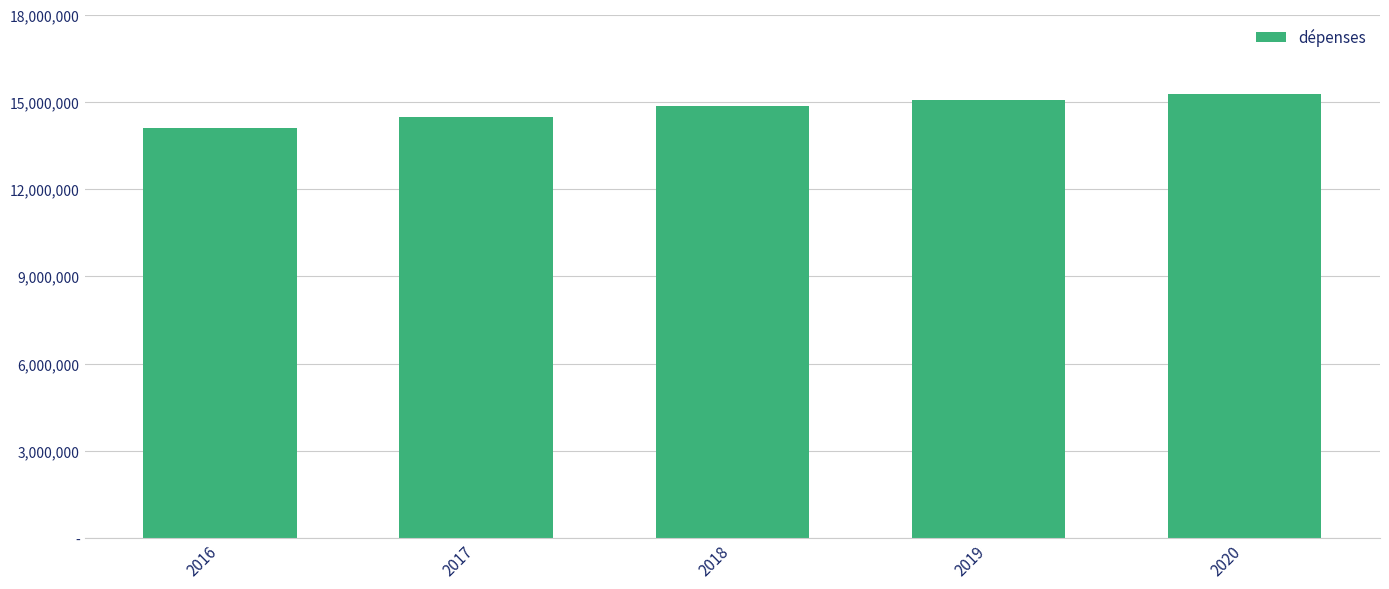

Reading left to right, list all the values displayed in this chart.

2016=14106936	2017=14474578	2018=14856504	2019=15052657	2020=15252410